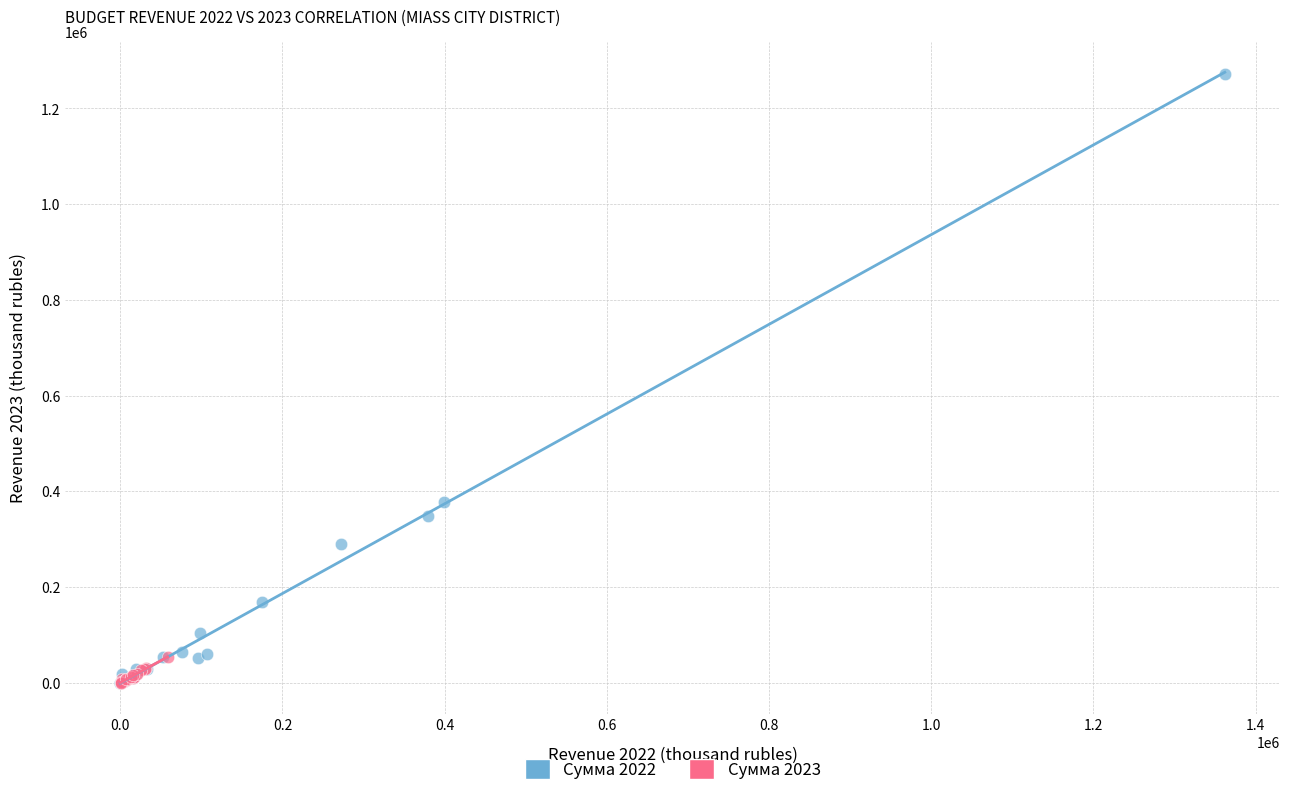

Which series contains the highest Y value?

Сумма 2022